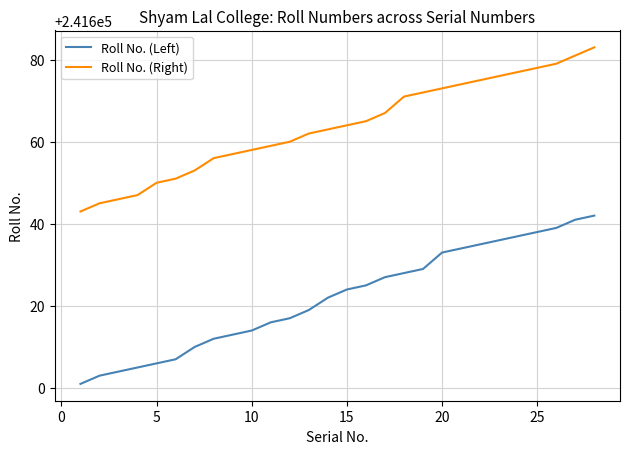

Which series has the largest range (max minus min)?

Roll No. (Left)